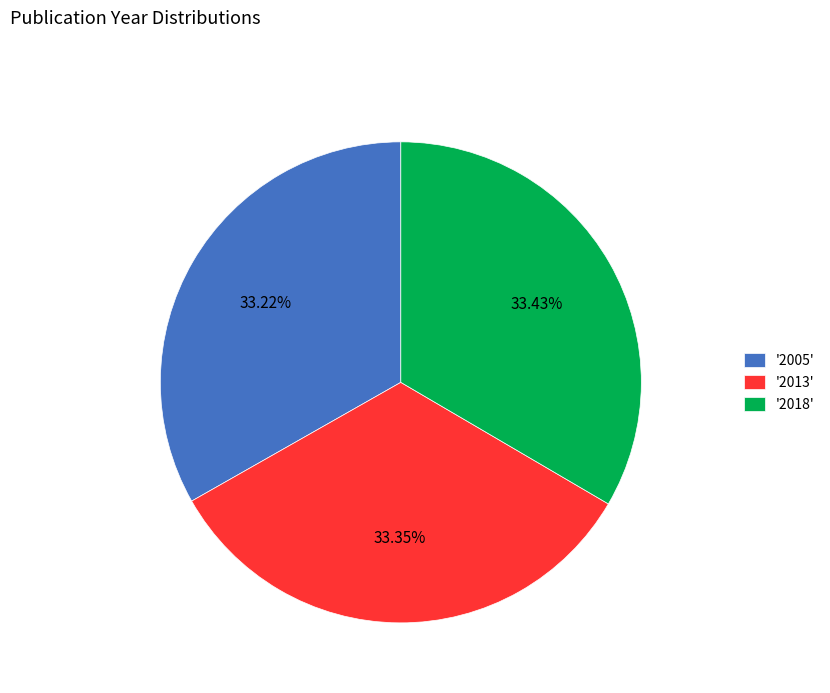

Does '2013' account for over 50% of the chart?

No